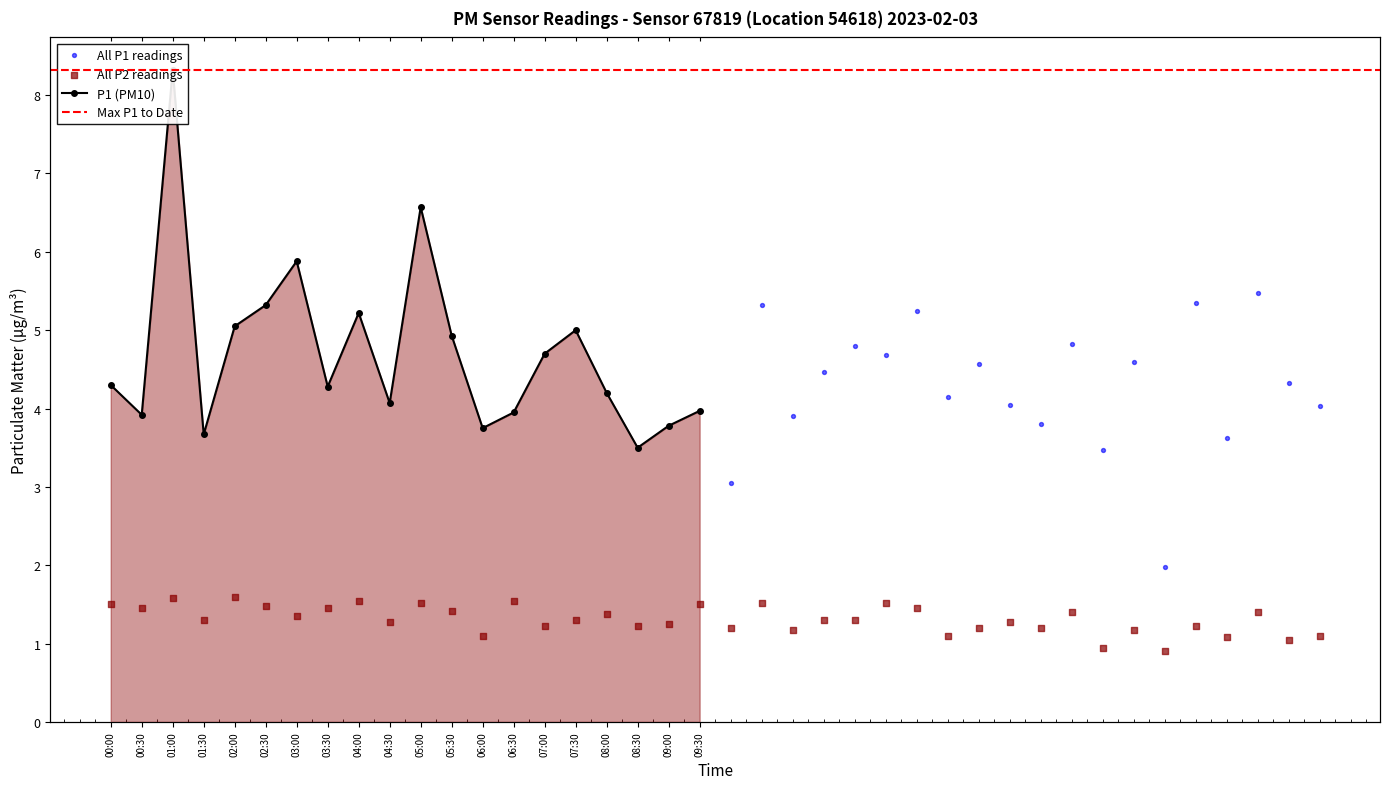

What is the ratio of the value at 09:00 to the value at 01:00?

0.5